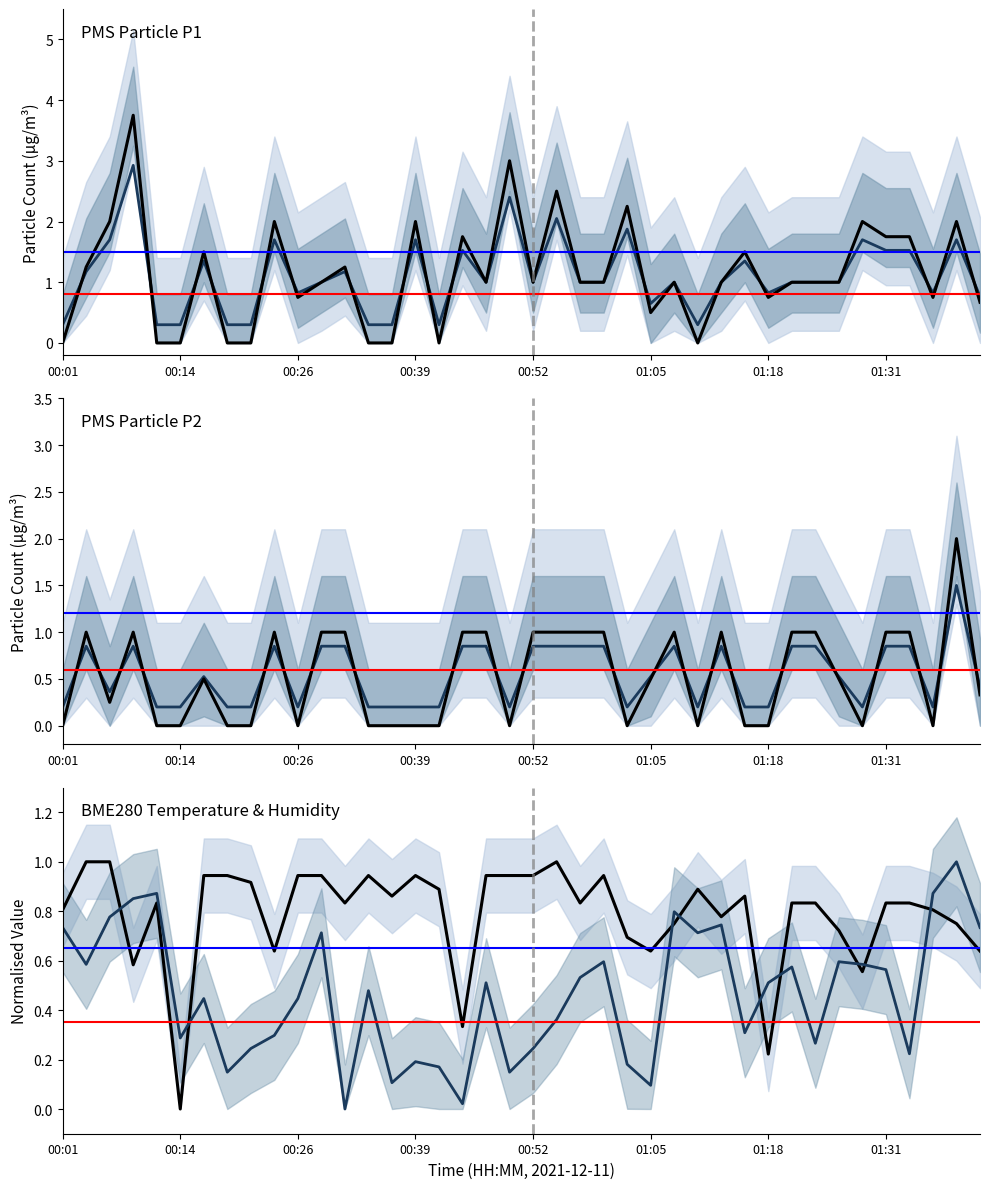

List the series in order of their peak value, highest first.

PMS_P1, PMS_P1 forecast, PMS_P2, PMS_P2 forecast, BME280 Temperature, BME280 Humidity